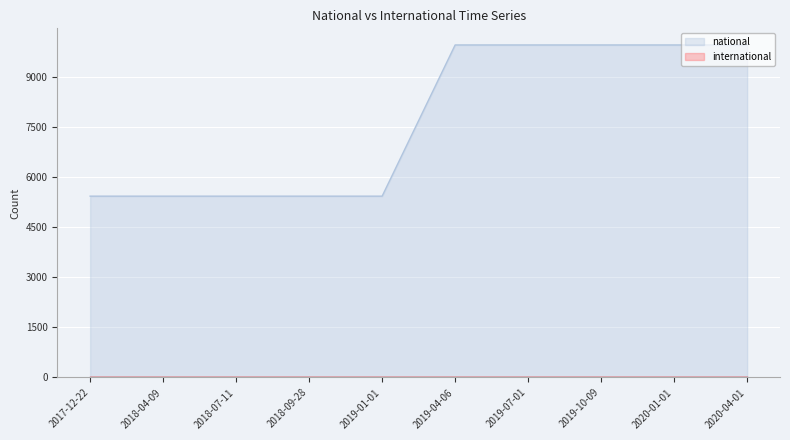

The value at 2019-01-01 is 5438. True or false?

True